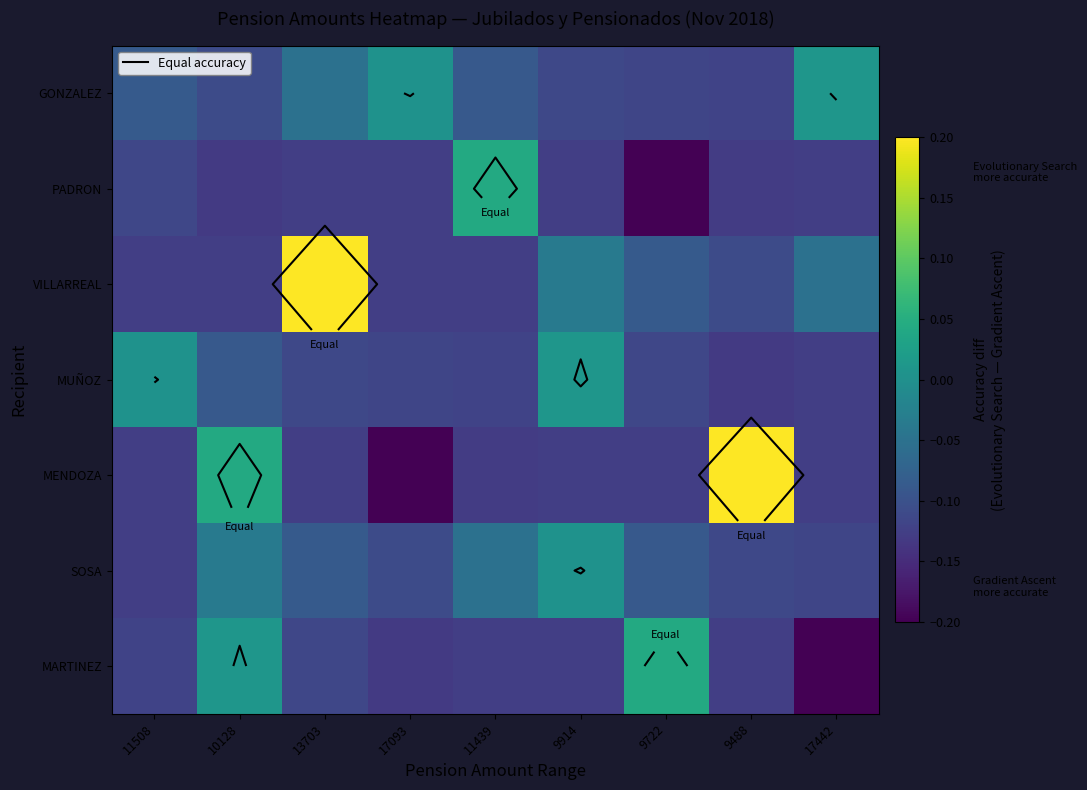

What is the total value across all series at 13703?

-0.4